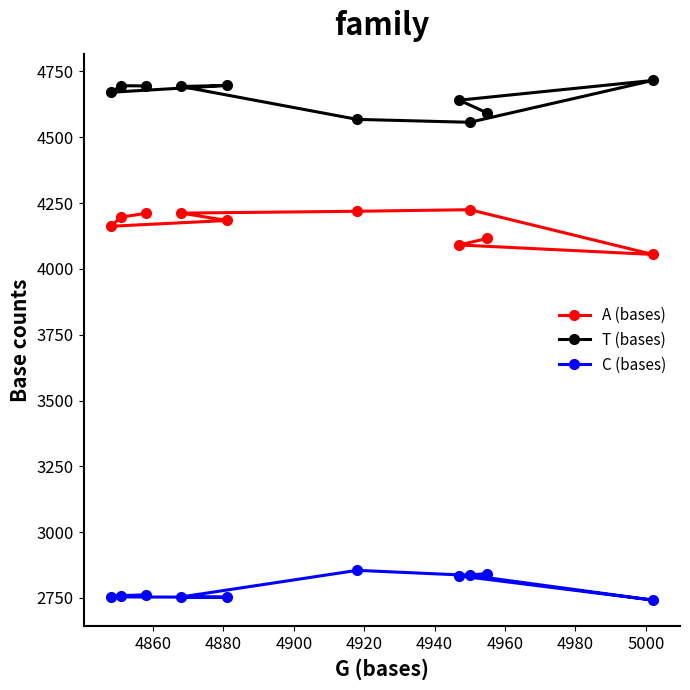

Rank the series by their average value, from lowest to highest.

C (bases), A (bases), T (bases)